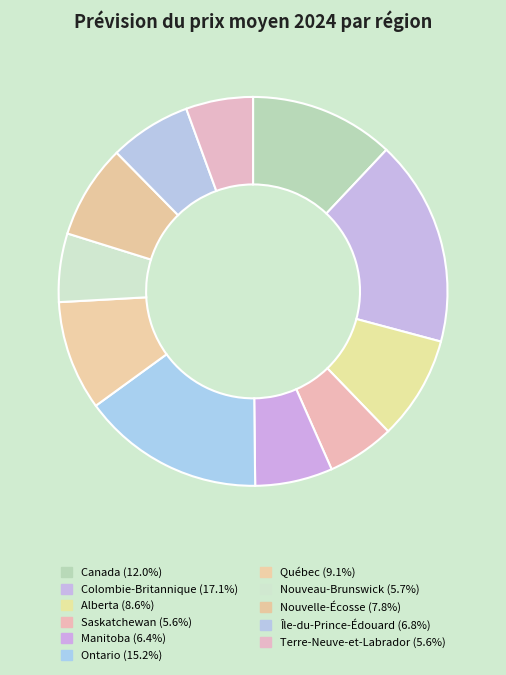

To the nearest percent, what is the difference between the Ontario and Terre-Neuve-et-Labrador slice percentages?

10%